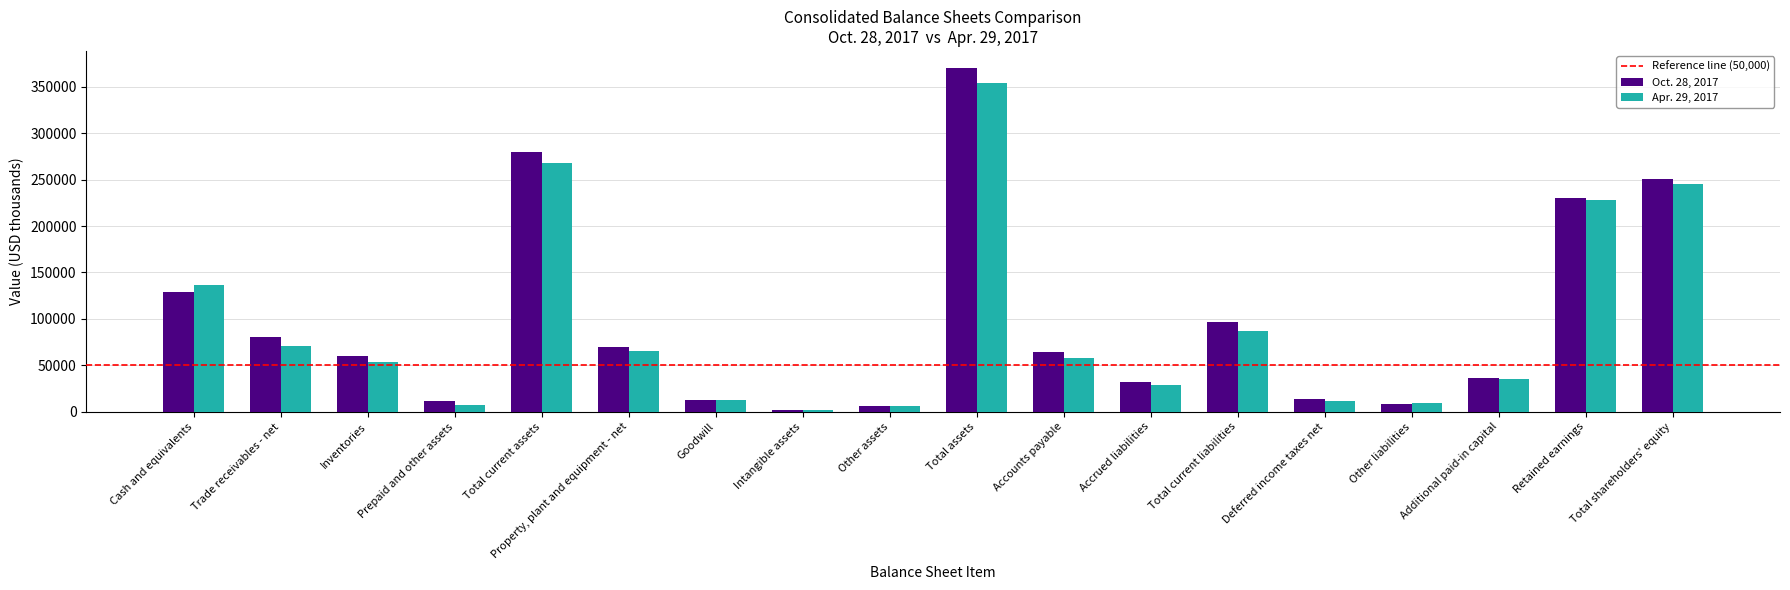

Is it true that Apr. 29, 2017 equals 89051 at Accounts payable?

False